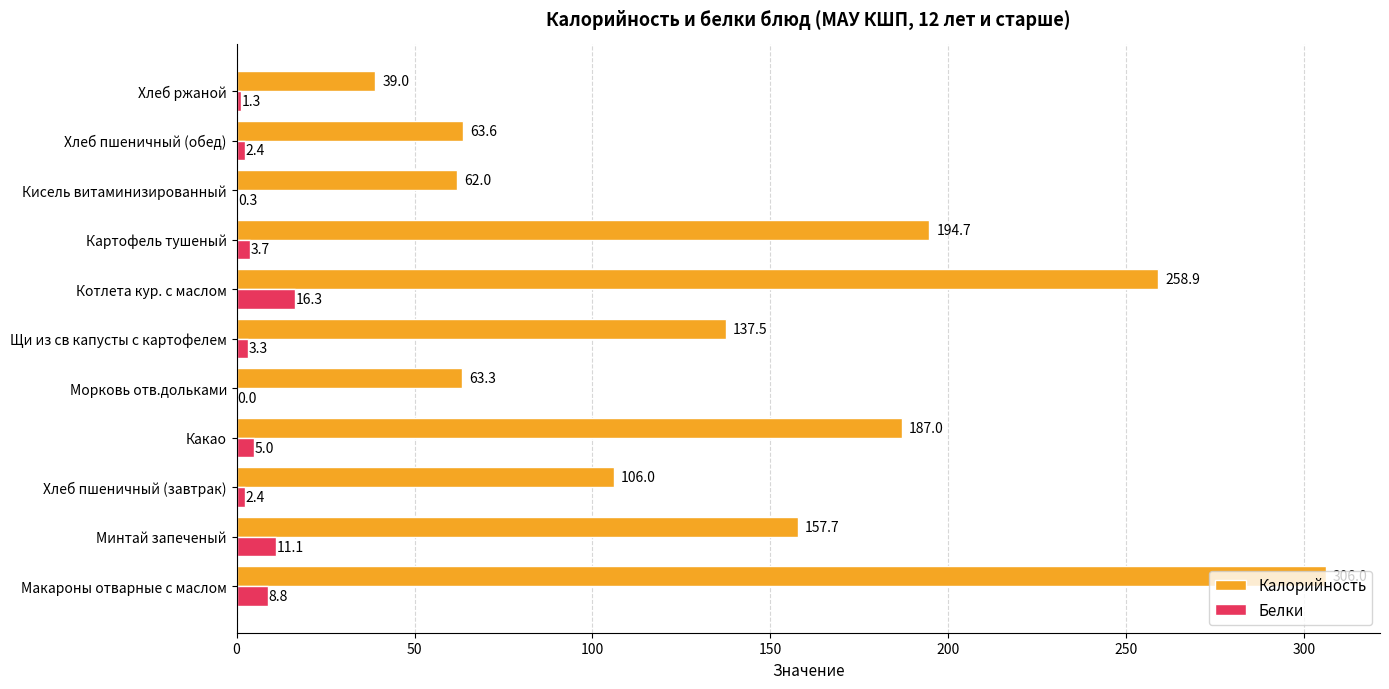

Count the number of categories in the chart.

11